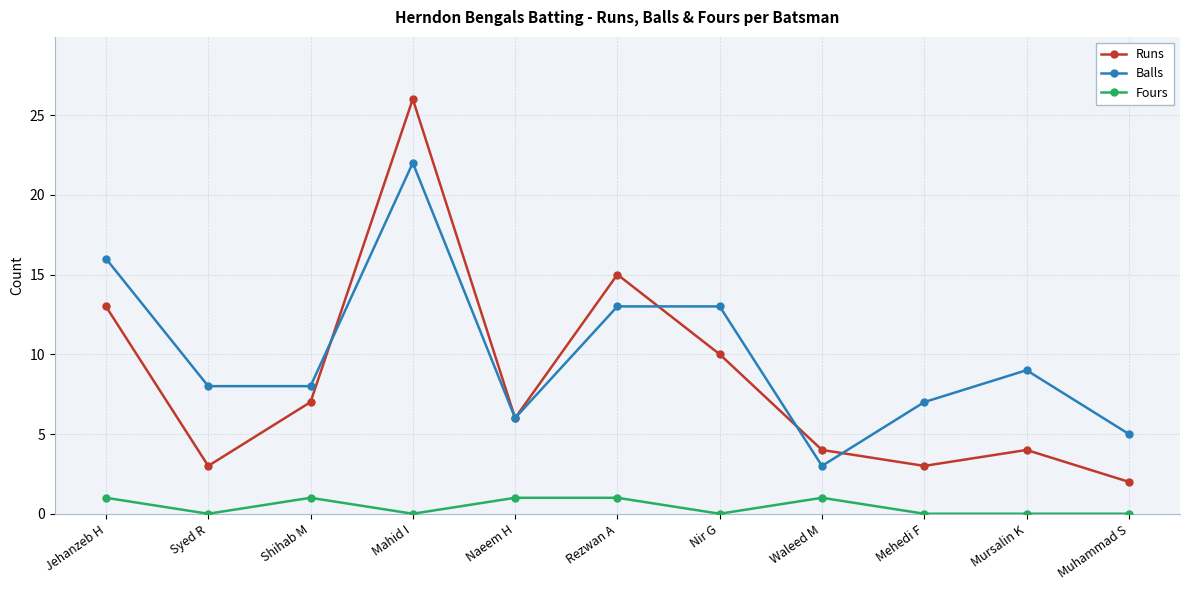

True or false: Fours has more than 0 points higher than both neighbors.

True